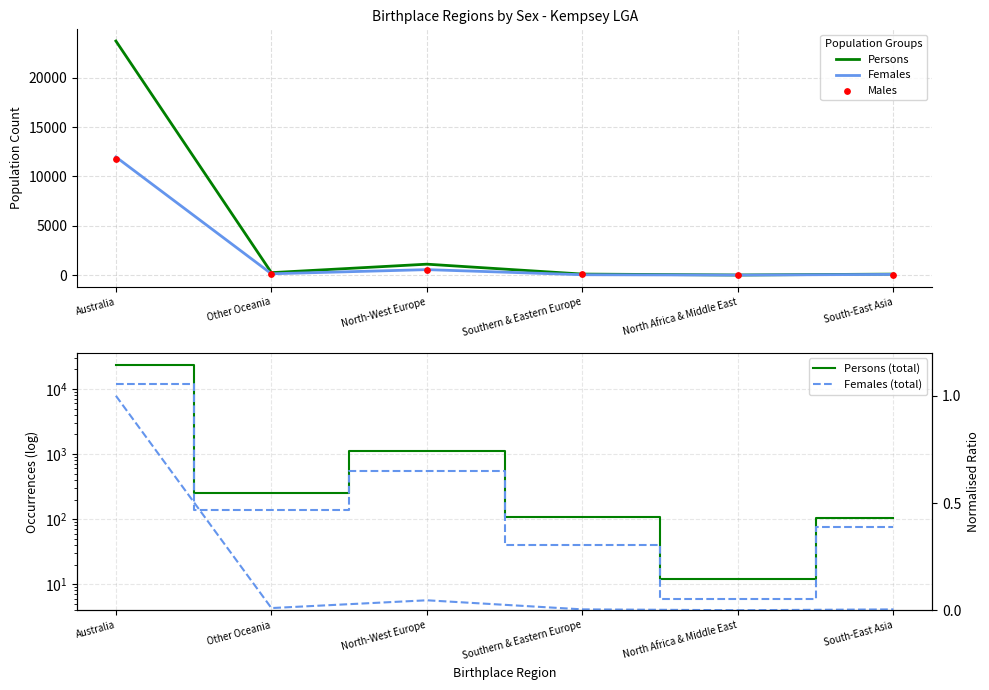

Where is Females nearest to the value 5990?

North-West Europe